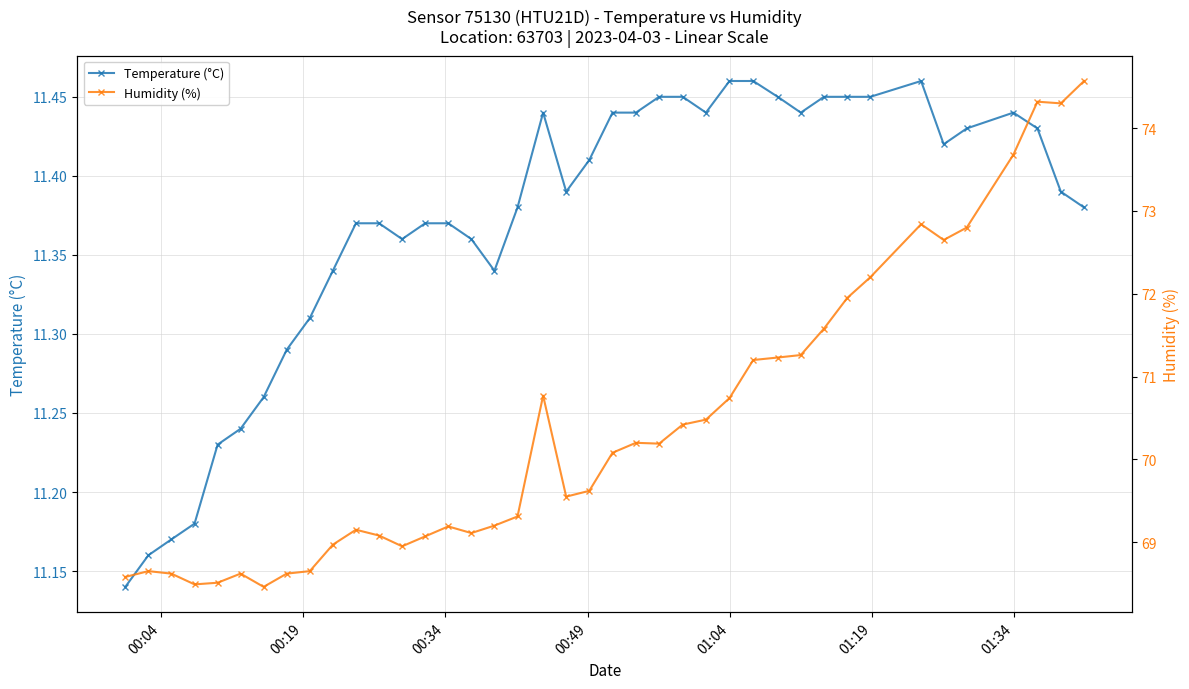

How many categories are shown in the chart?

40